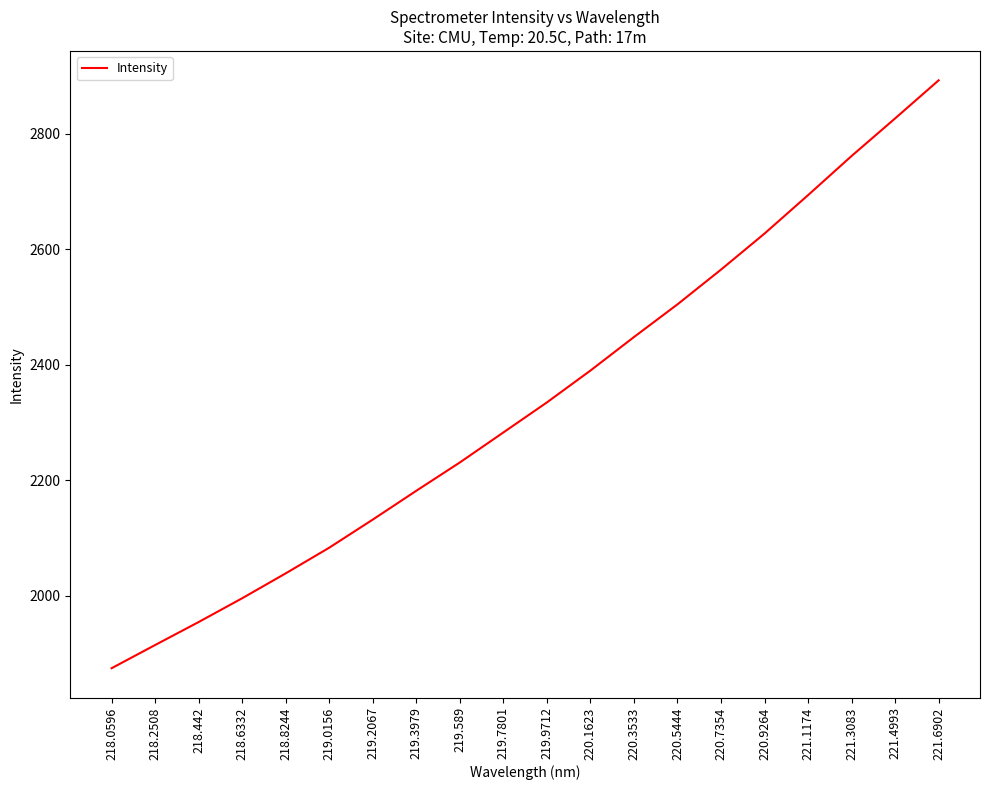

Approximately how many times larger is the value at 219.7801 compared to 221.1174?

0.8